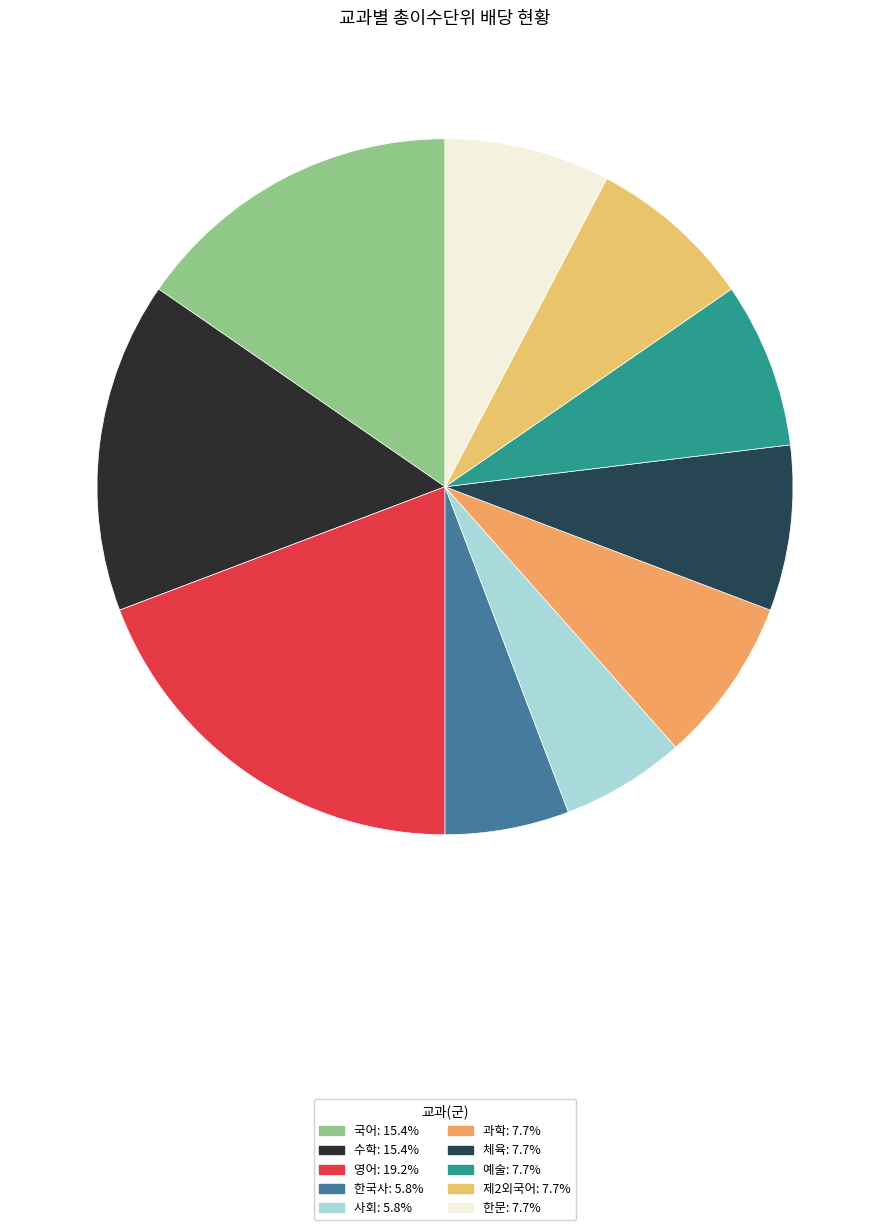

Is the sum of 수학 and 체육 greater than half?

No